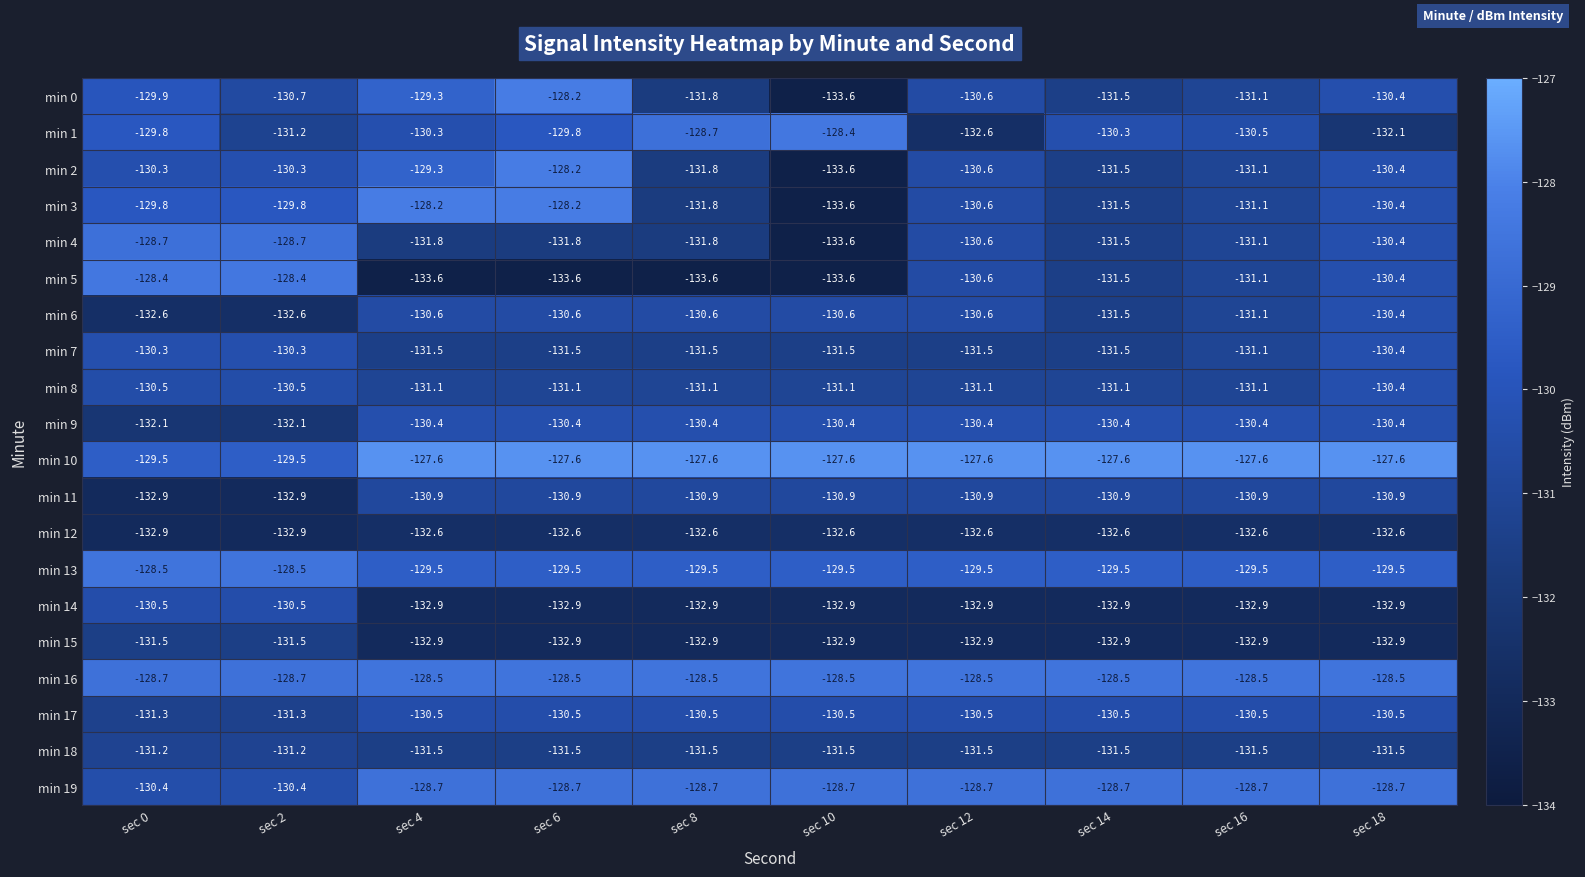

True or false: min 1 has a value of -54.2 at sec 8.

False